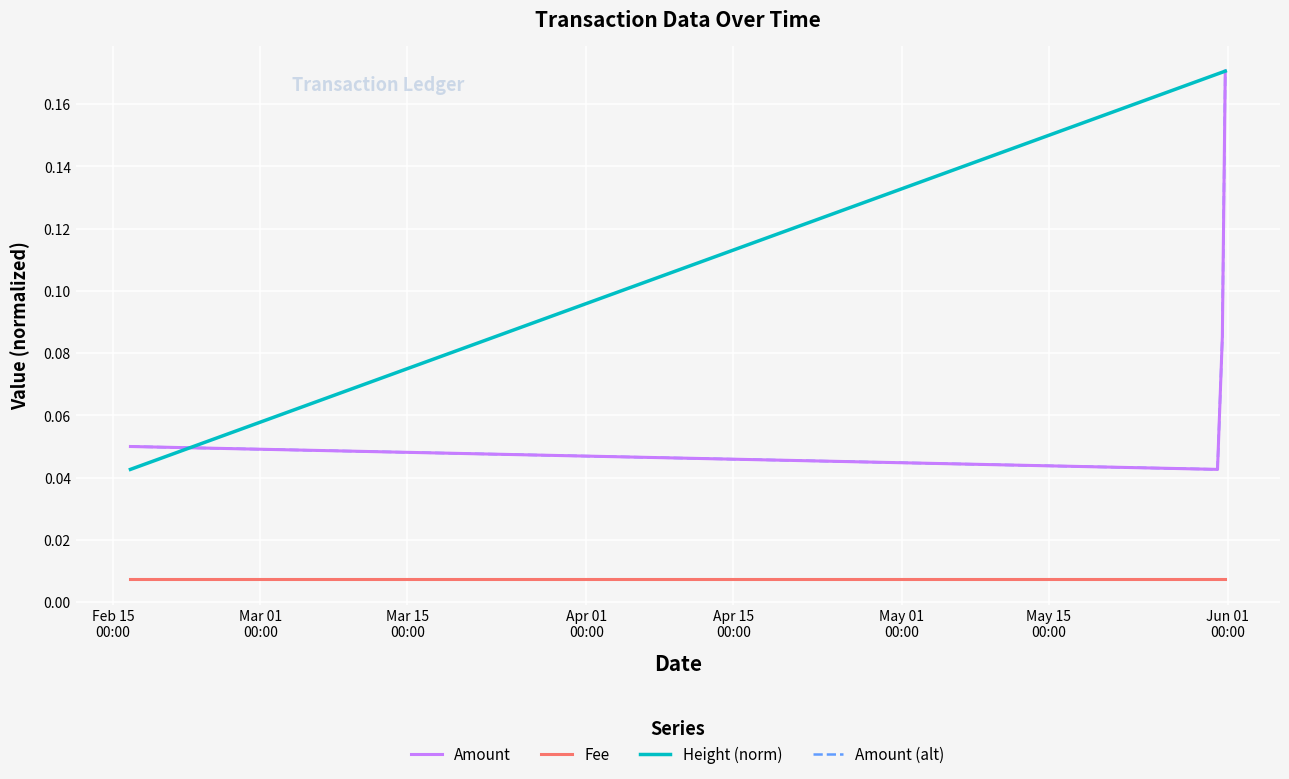

True or false: Amount (alt) has more than 1 points higher than both neighbors.

False